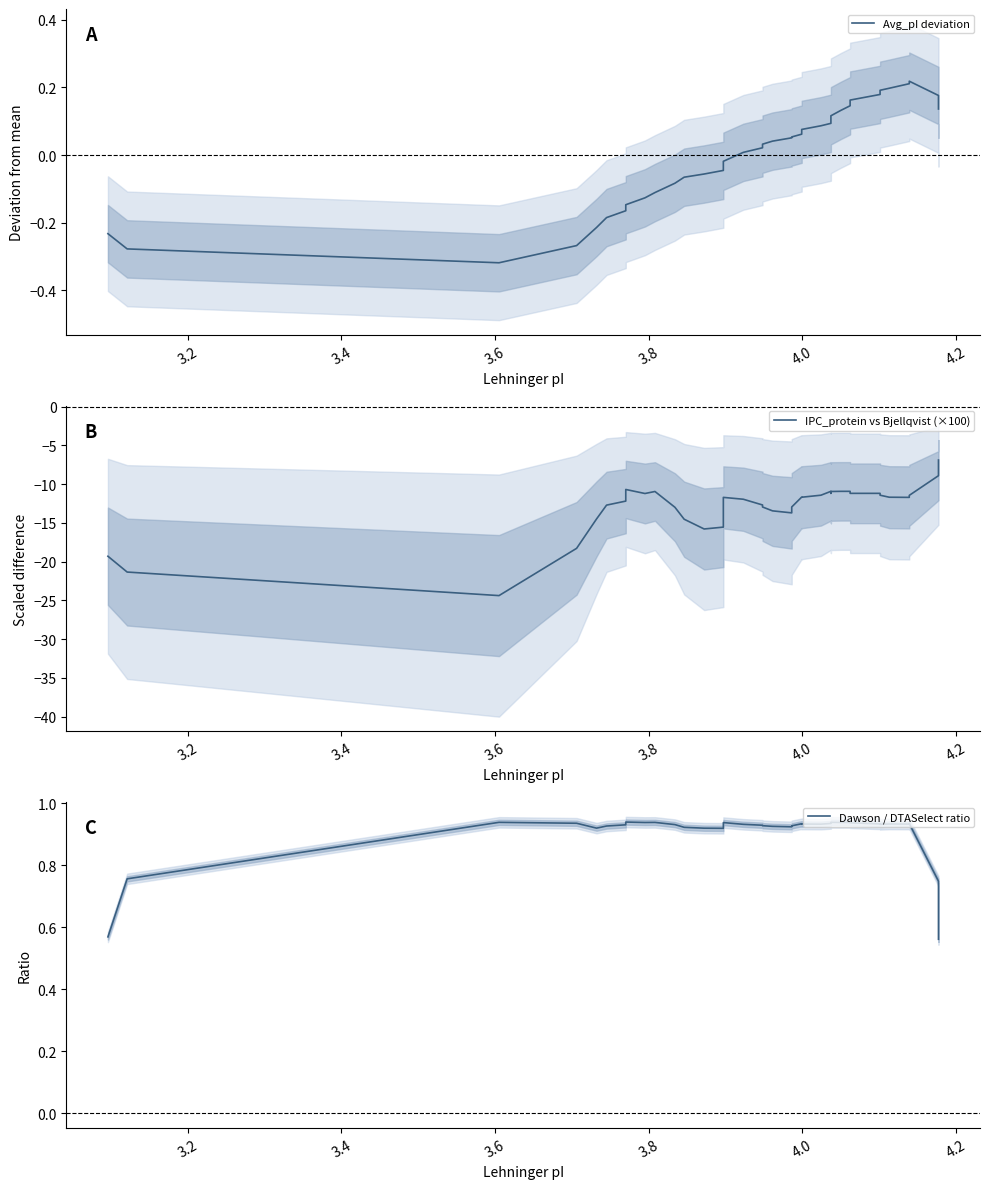

True or false: Dawson / DTASelect ratio and Avg_pI deviation intersect in this chart.

False